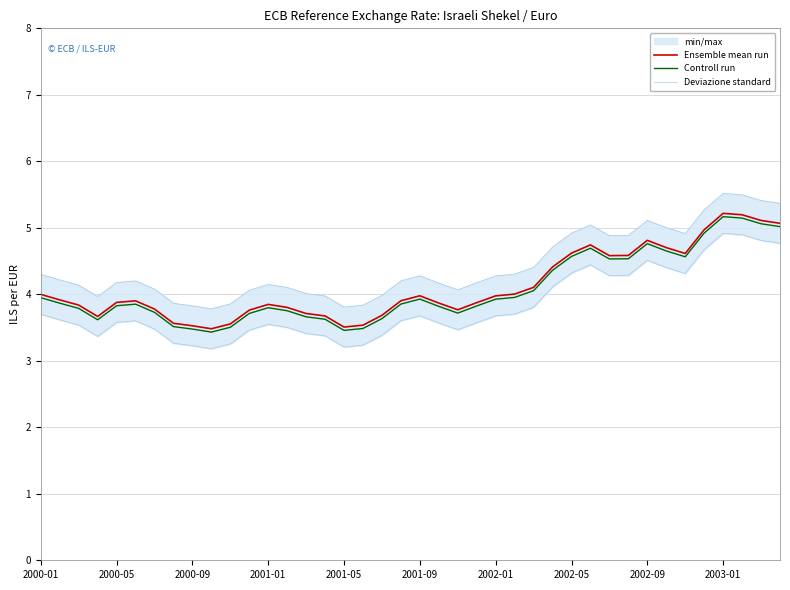

What is the maximum value for Ensemble mean run?

5.2